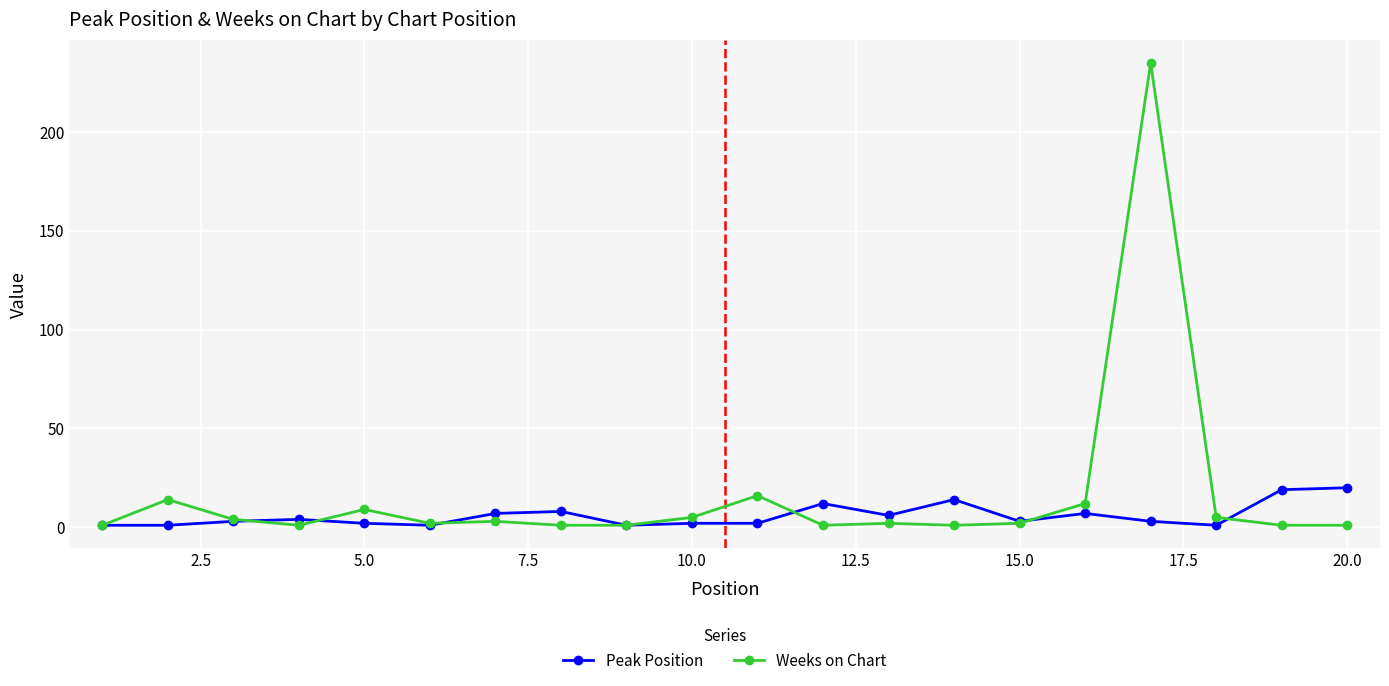

What is the maximum value for Weeks on Chart?

235